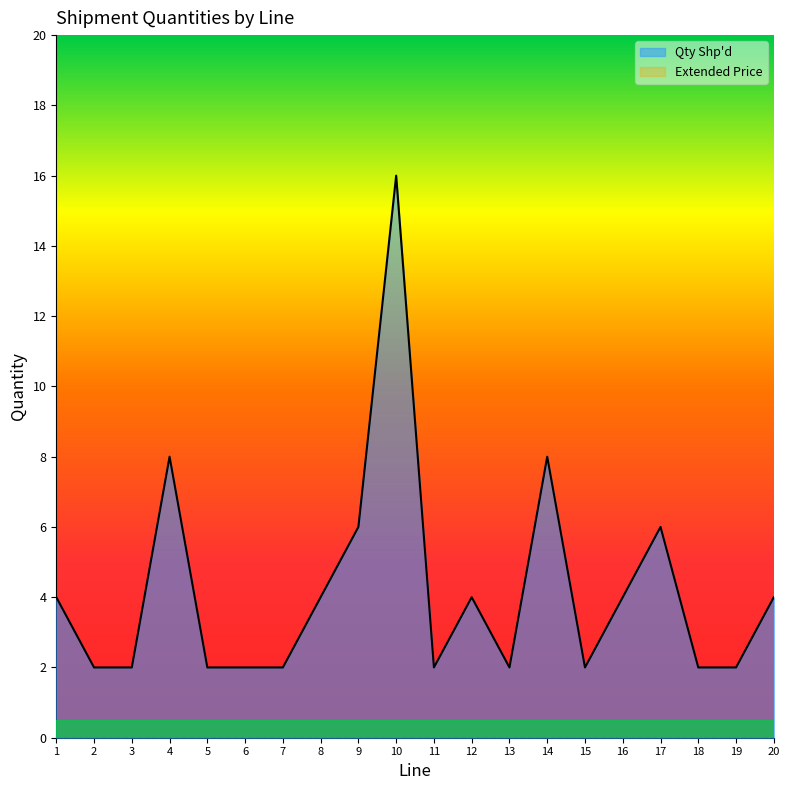

What is the change in value from 8 to 9?

+2